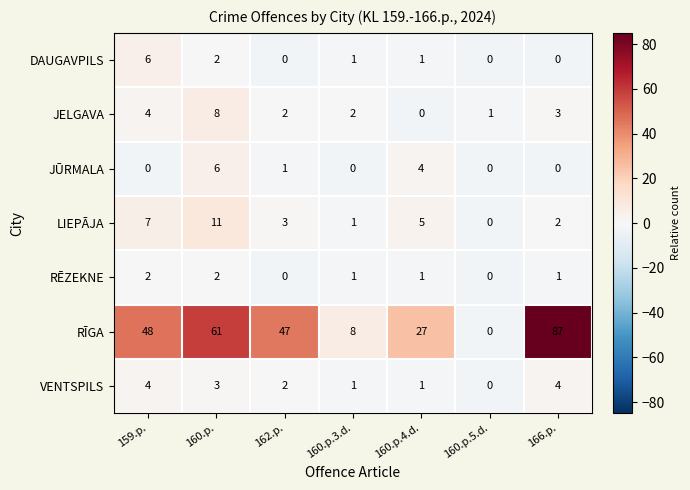

The RĒZEKNE series shows 2 at 160.p.4.d.. True or false?

False